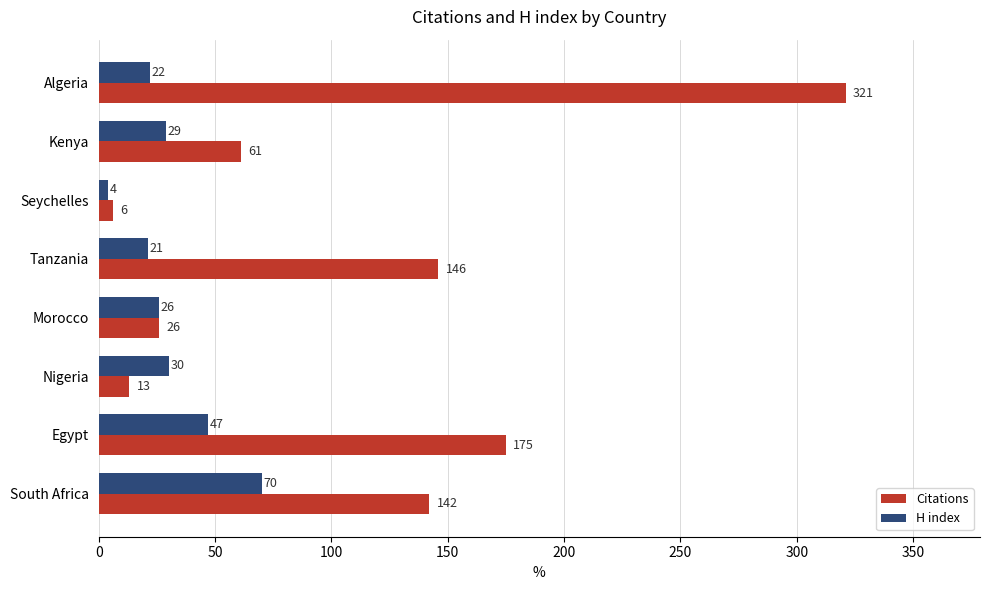

Which label corresponds to the smallest value in the chart?

Seychelles